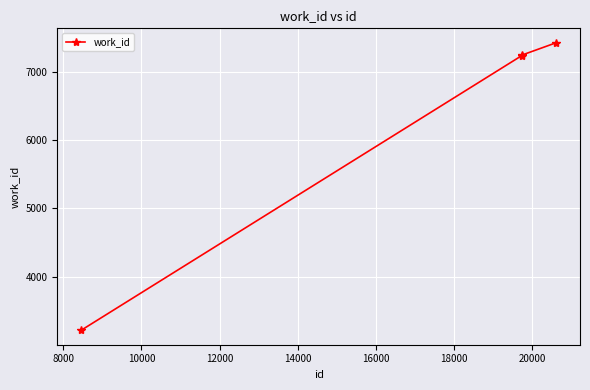

What is the minimum value shown in the chart?

3216